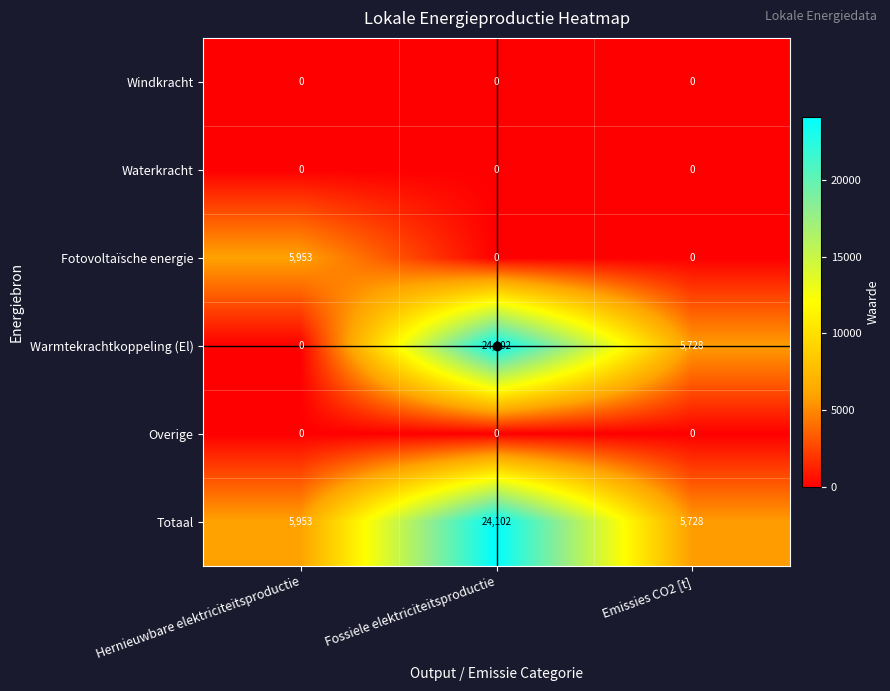

True or false: Waterkracht has a value of 0 at Emissies CO2 [t].

True